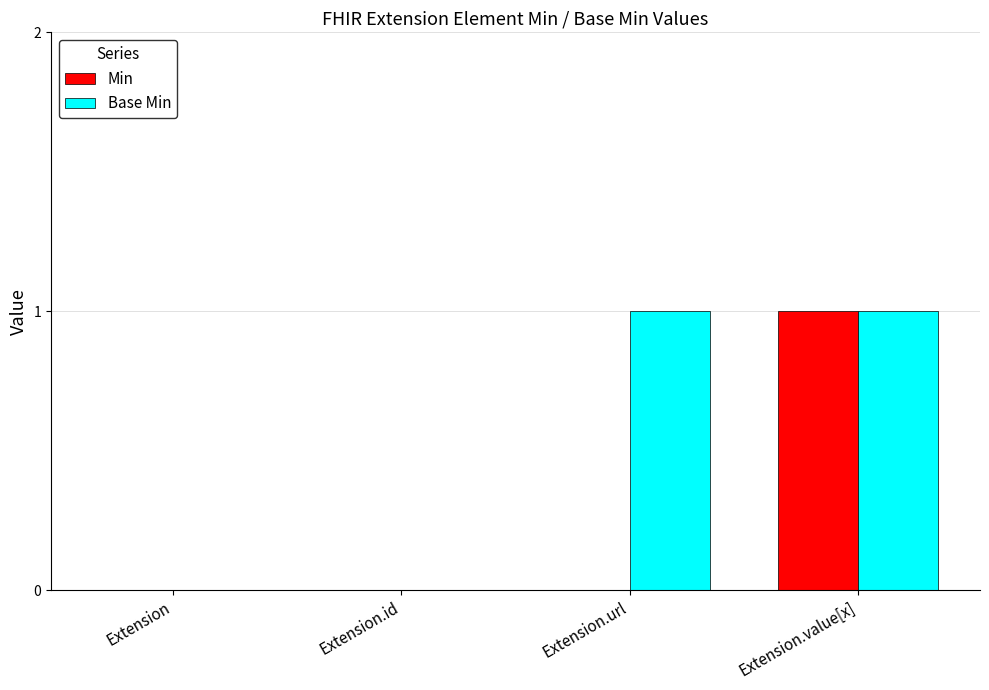

True or false: Base Min has a value of 1 at Extension.value[x].

True